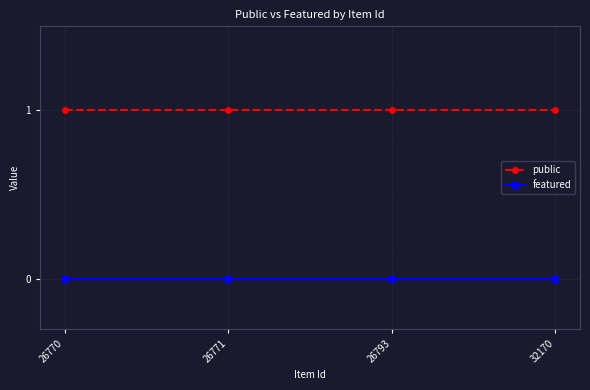

What is the total value across all series at 26770?

1